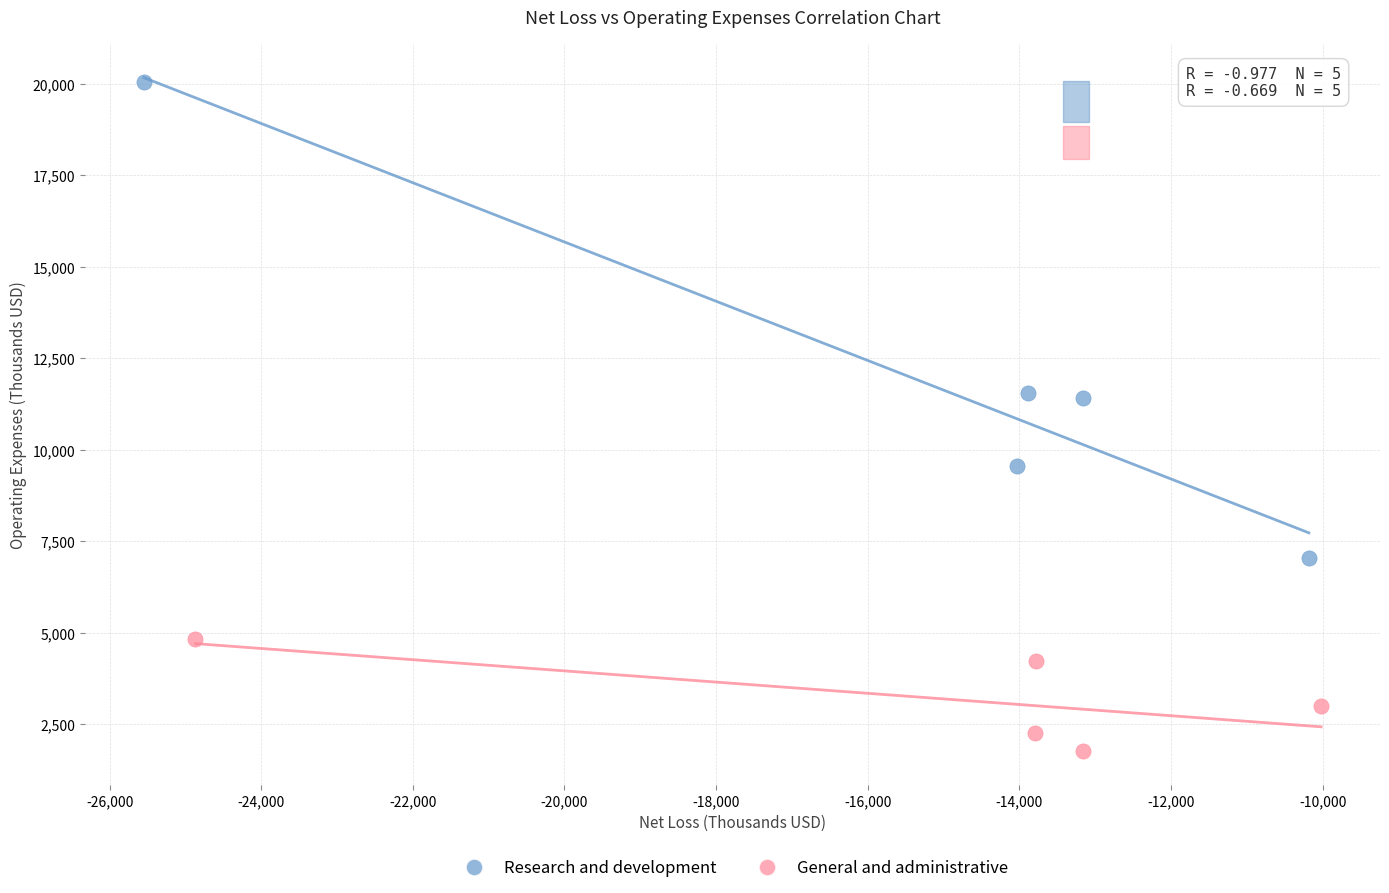

Which series reaches the maximum Y coordinate?

Research and development